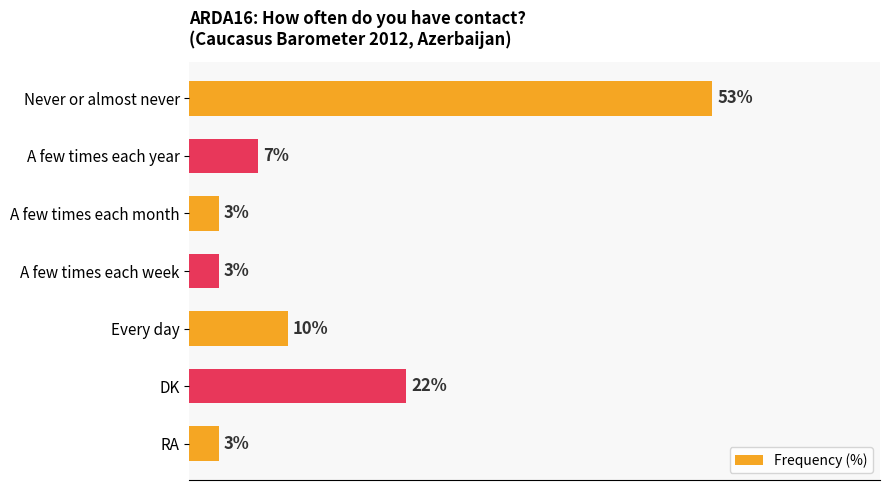

At which category does the chart reach its peak across all series?

Never or almost never